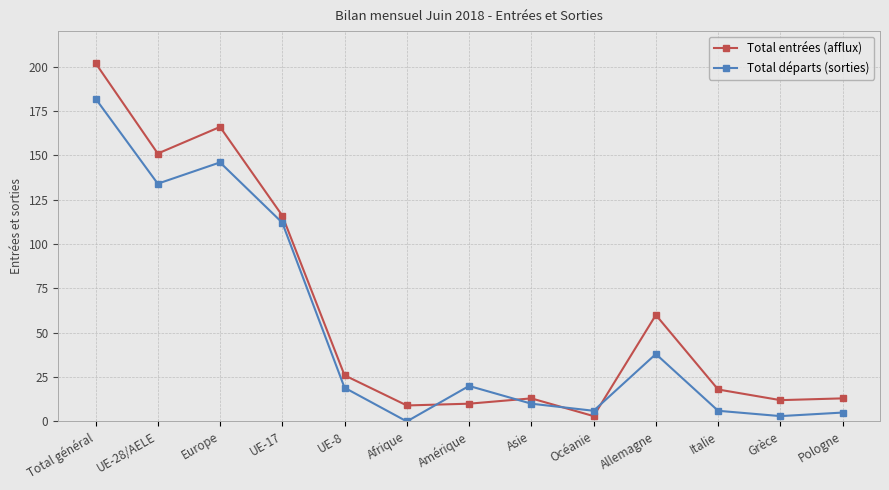

At how many categories does at least one series exceed 63?

4